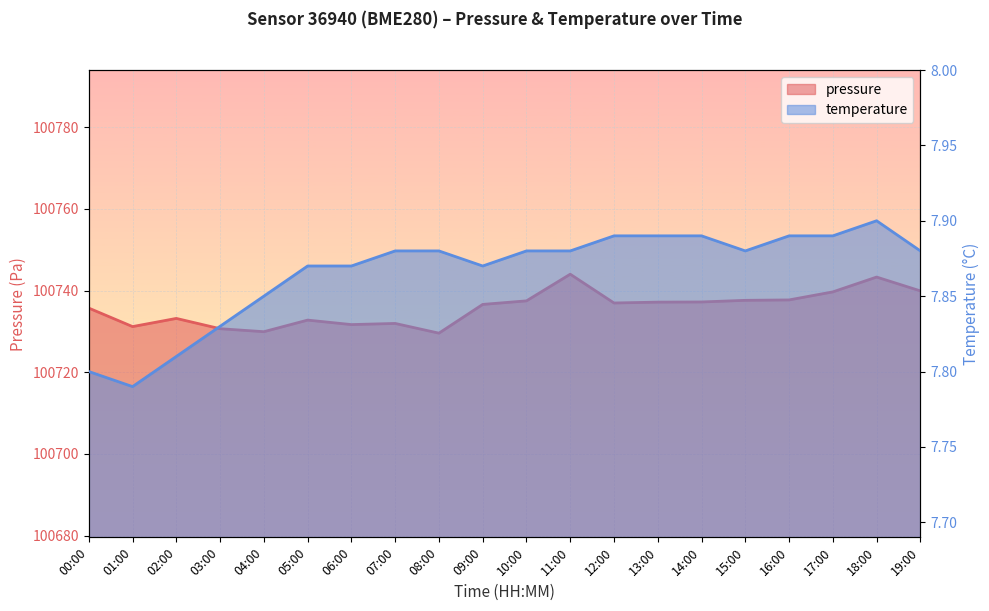

Rank the series at 13:00 from lowest to highest value.

temperature, pressure